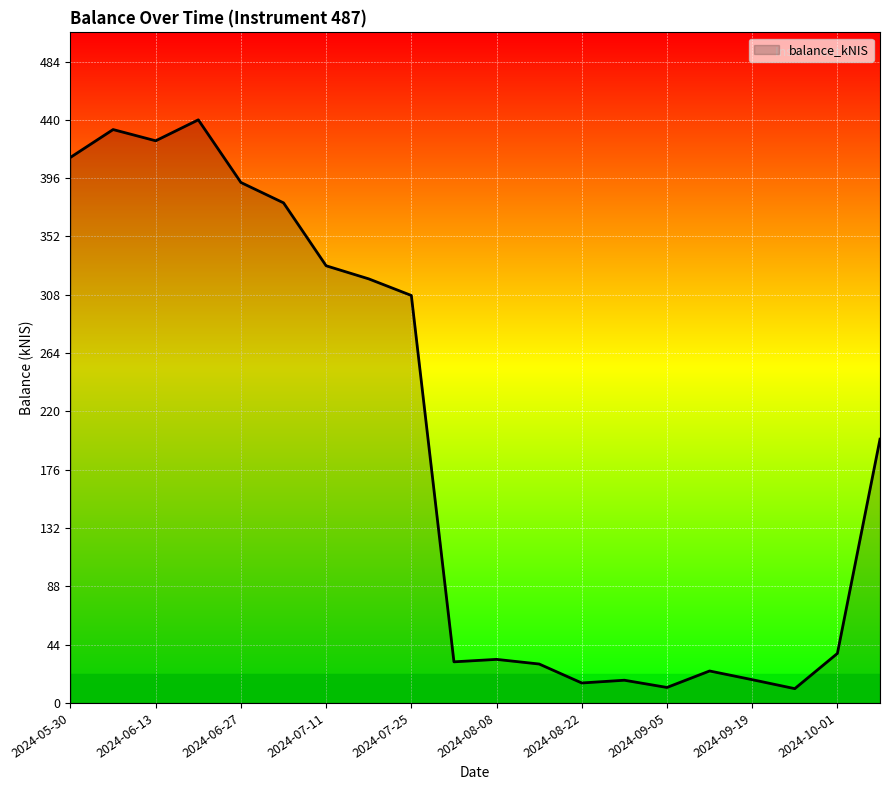

What is the maximum value shown in the chart?

440.3